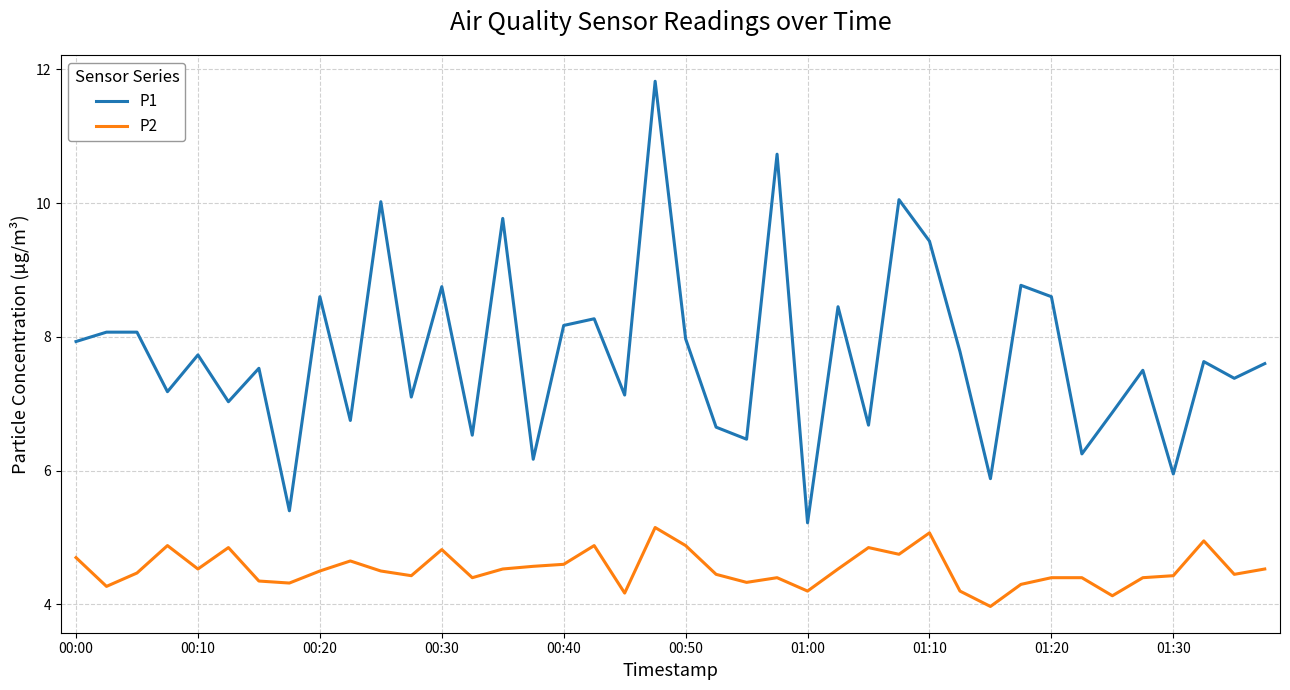

Which series has the largest range (max minus min)?

P1